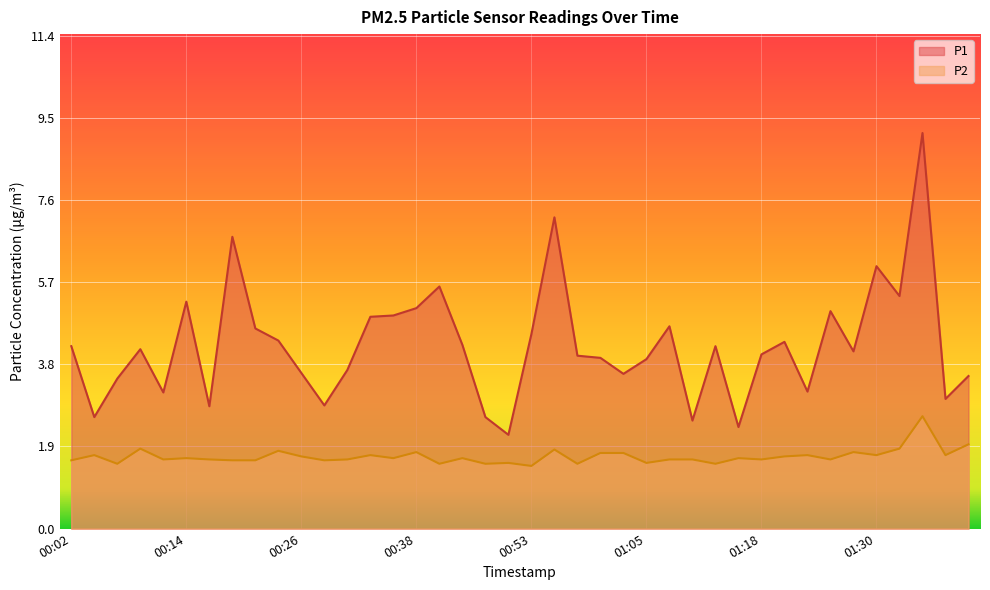

Which label corresponds to the largest value in the chart?

01:35